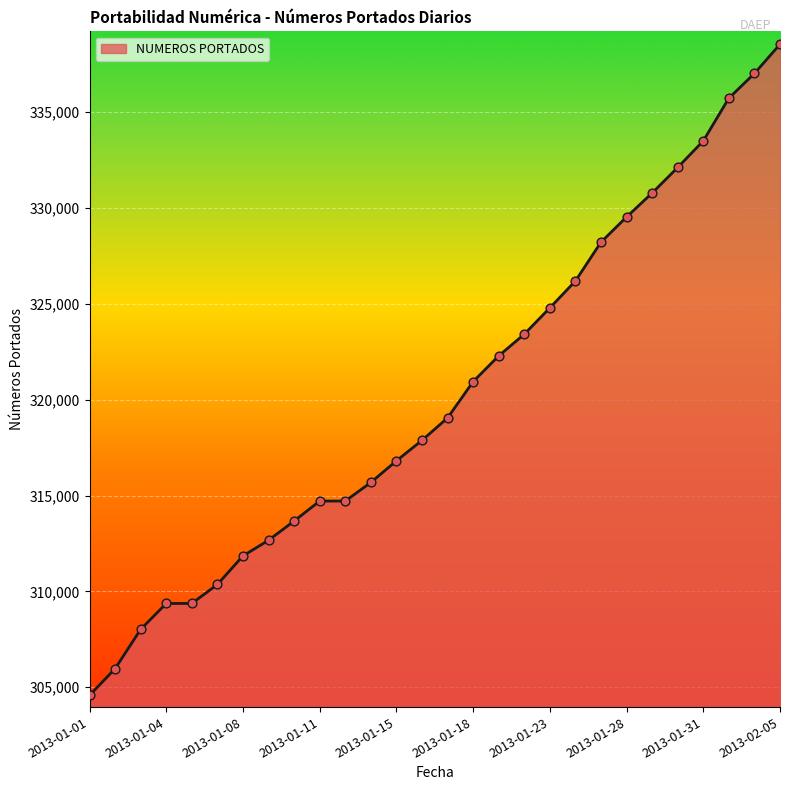

What is the minimum value shown in the chart?

304573